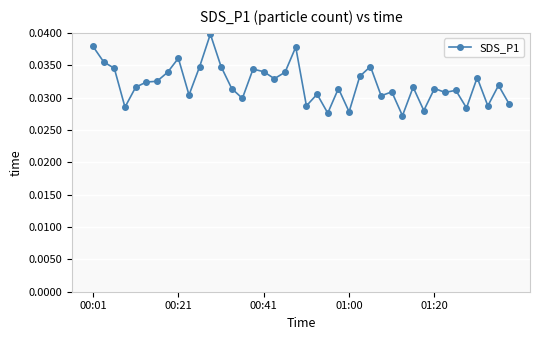

Count the number of categories in the chart.

40